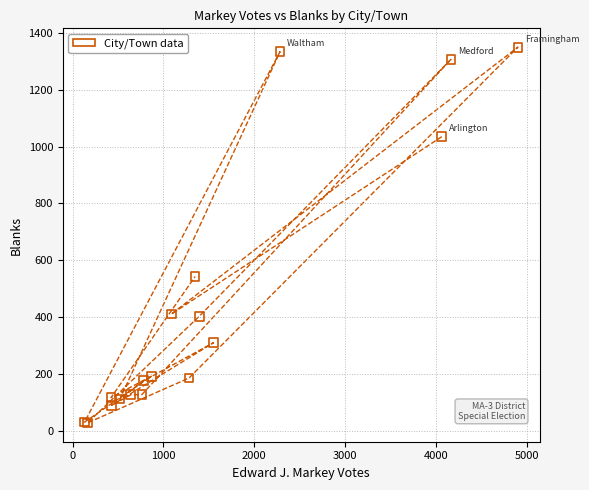

What Y value in the scatter plot is closest to 689?

543